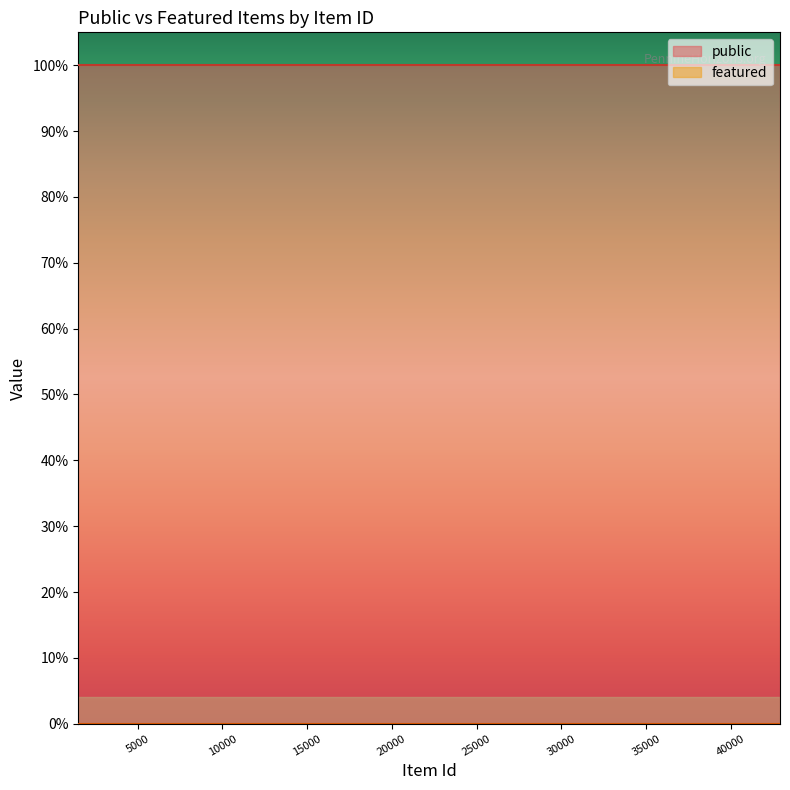

True or false: featured has a value of 0 at 42903.

True